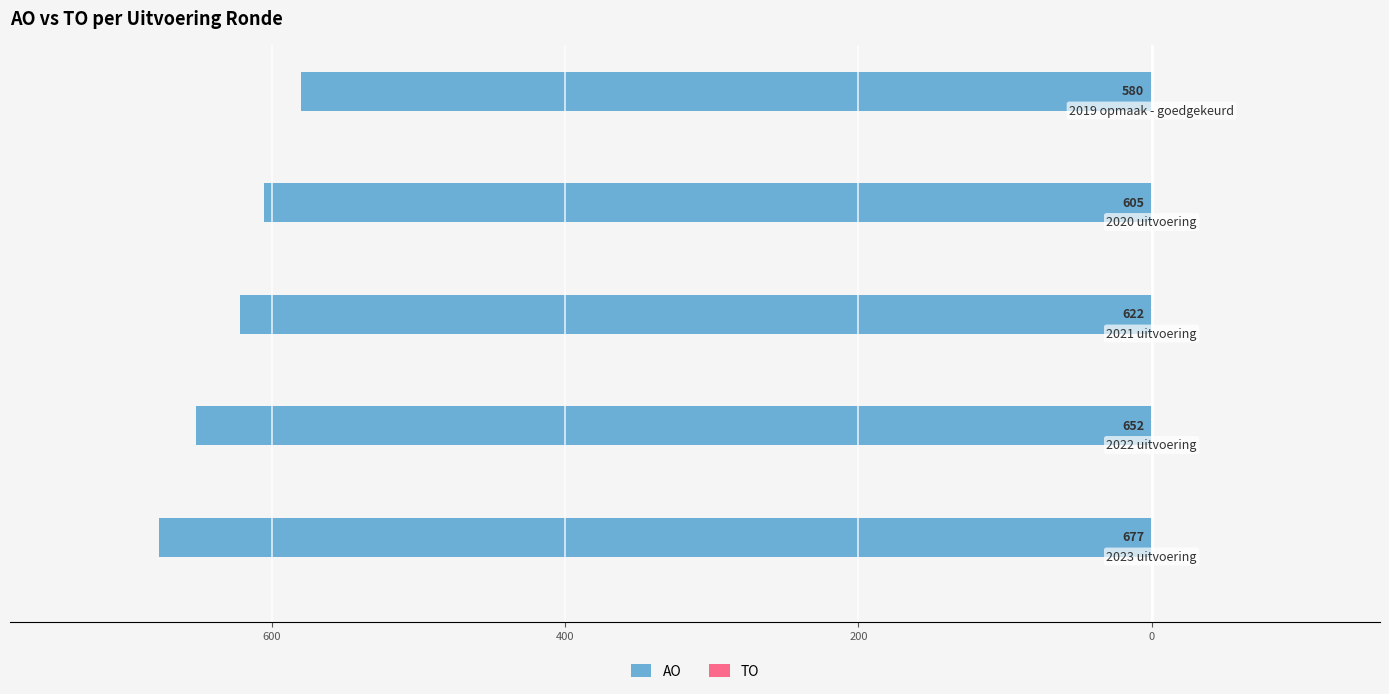

Are the bars horizontal?

Yes